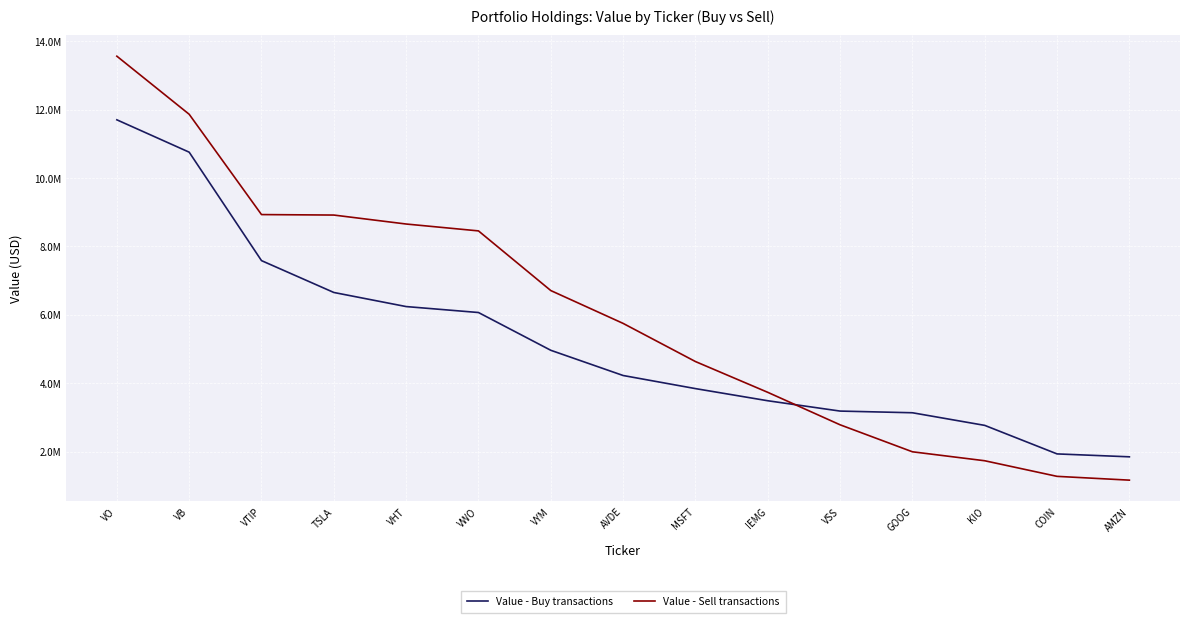

True or false: Value - Buy transactions has more than 0 interior local peaks.

False